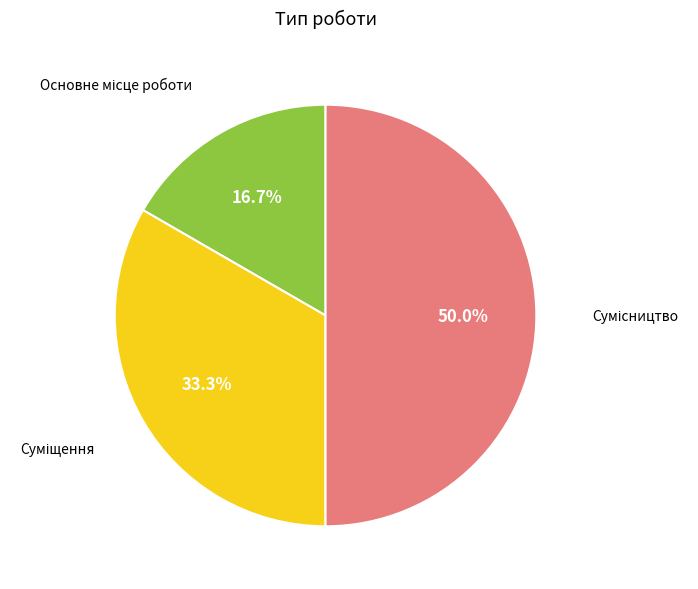

Count the number of slices in the pie.

3